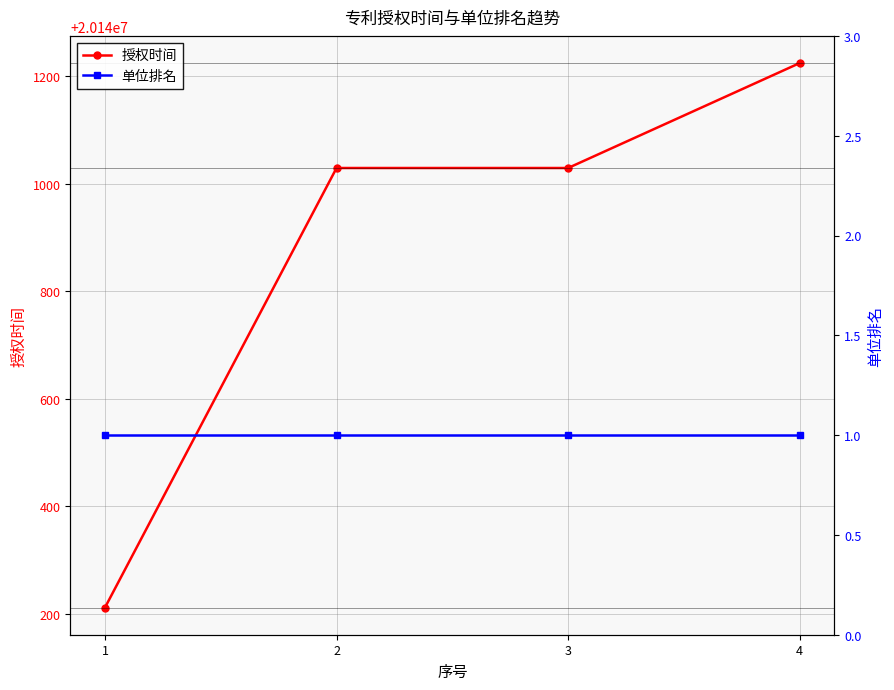

How many lines are shown in the chart?

2